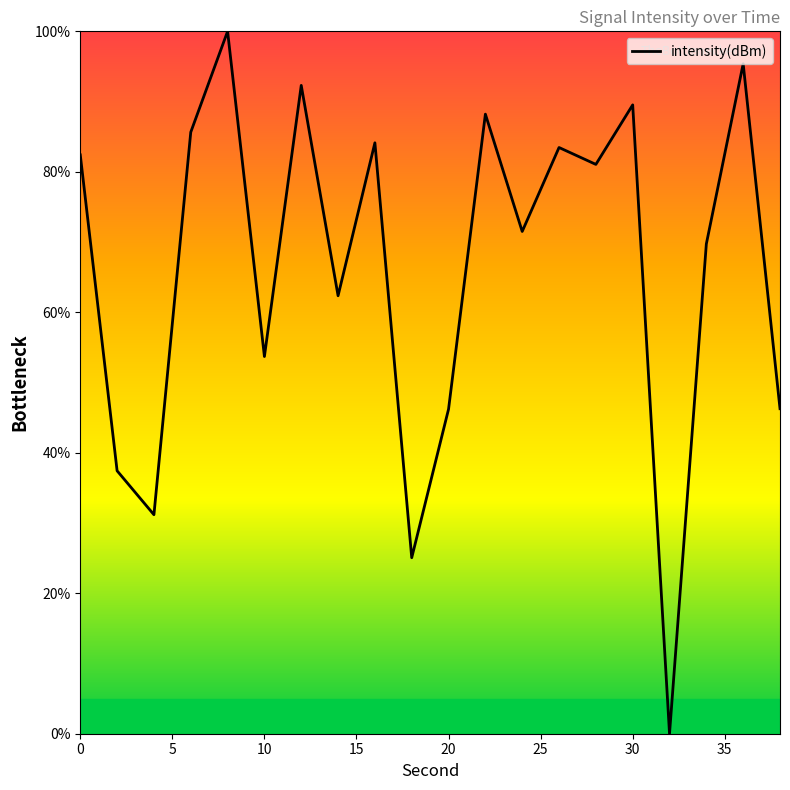

What is the greatest value displayed?

100.0